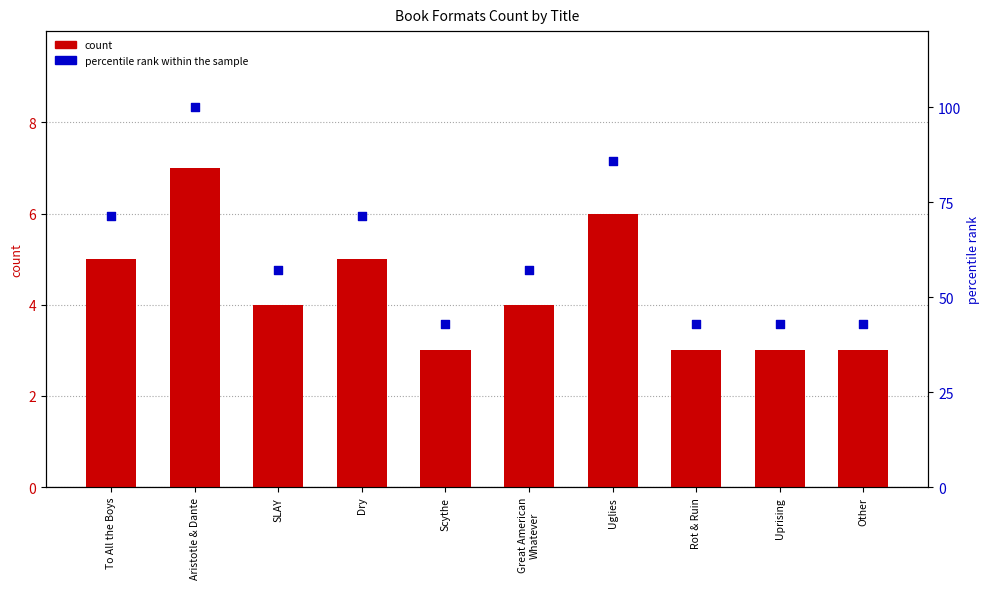

Which series reaches the minimum Y coordinate?

count